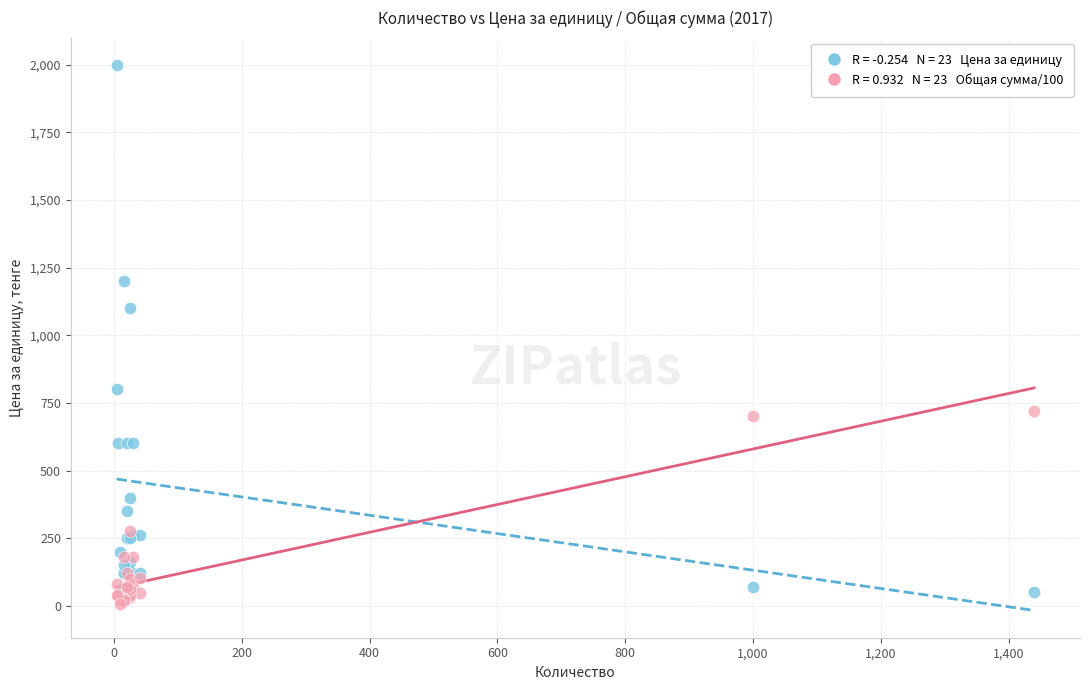

Across all series, what Y value is closest to 1002?

1100.0